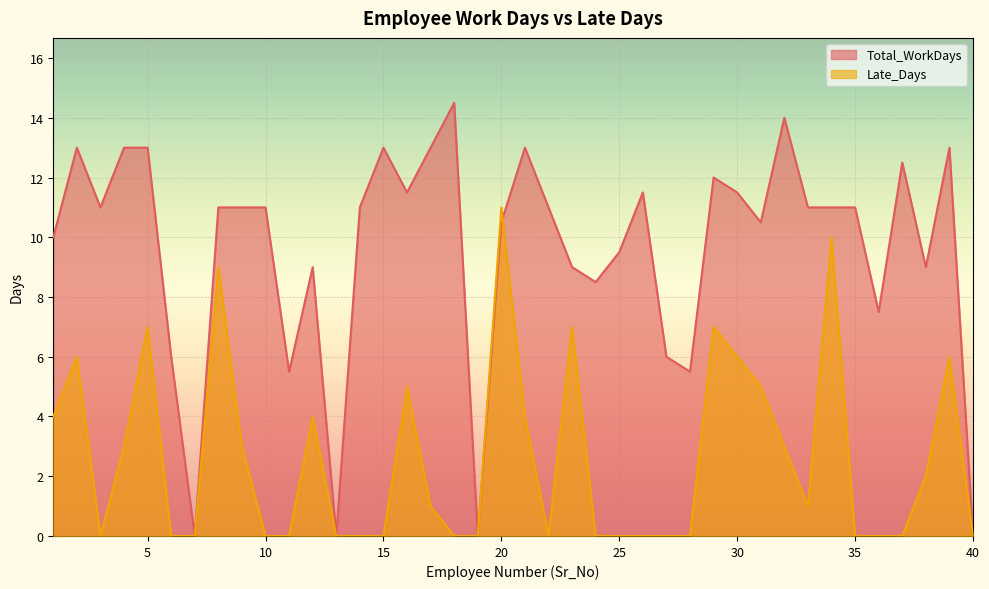

Rank the series by their maximum value, from highest to lowest.

Total_WorkDays, Late_Days